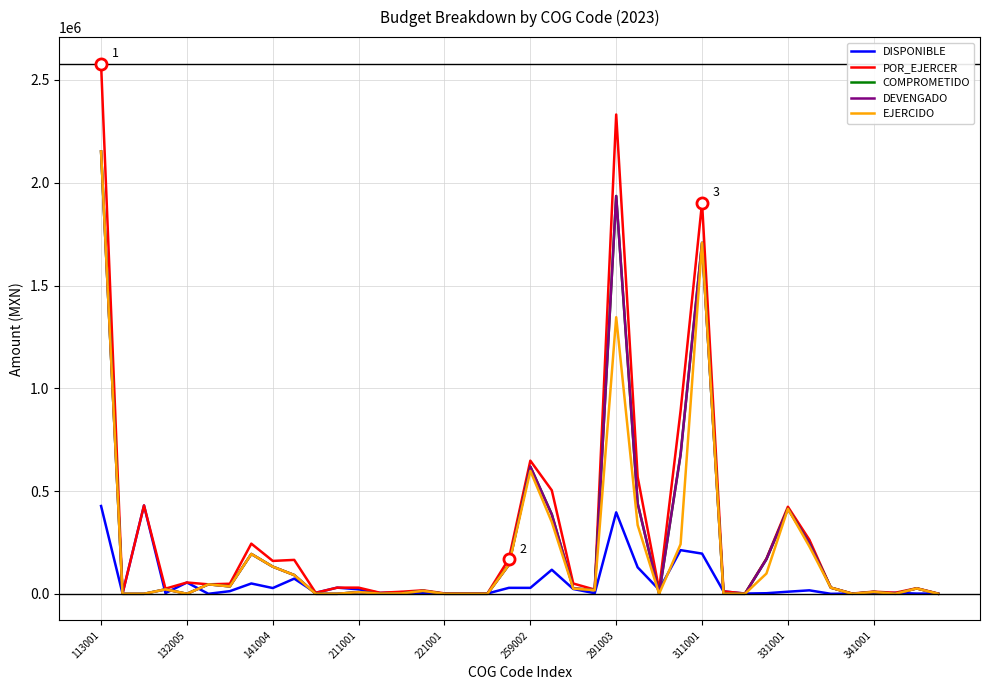

Does the chart have visible grid lines?

Yes